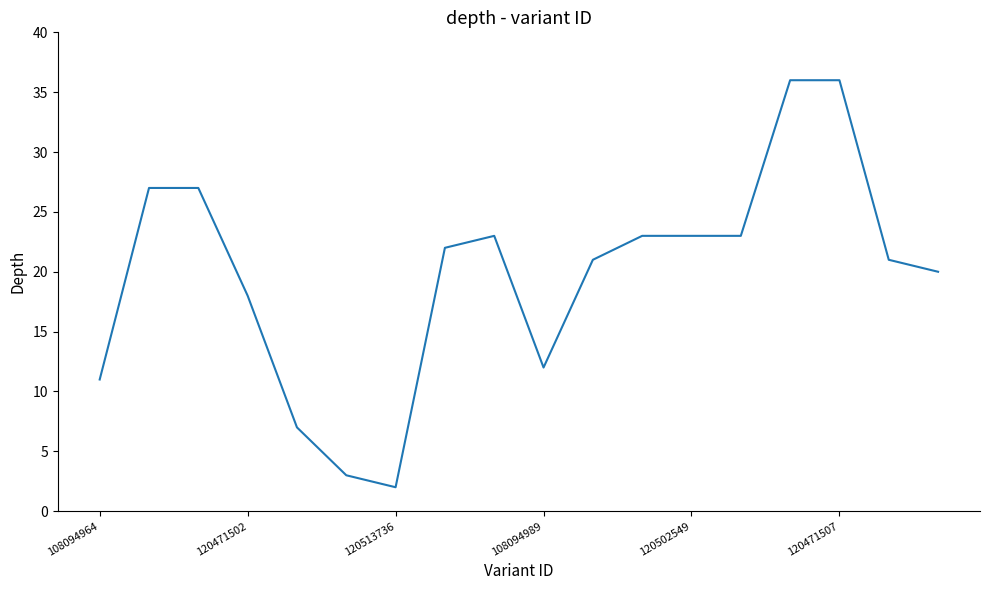

What is the difference between the maximum and minimum values?

34